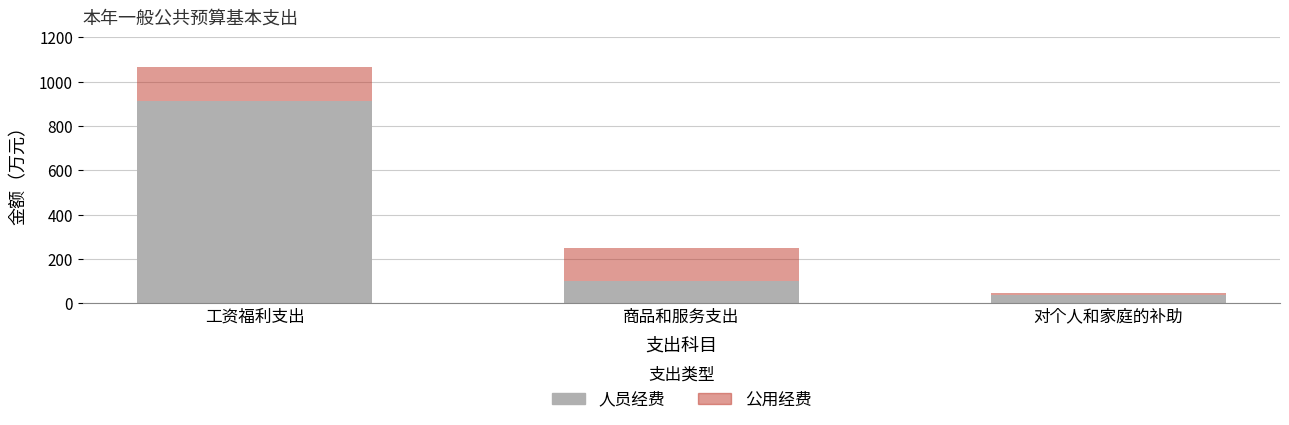

What is the average value of the 人员经费 series?

349.1